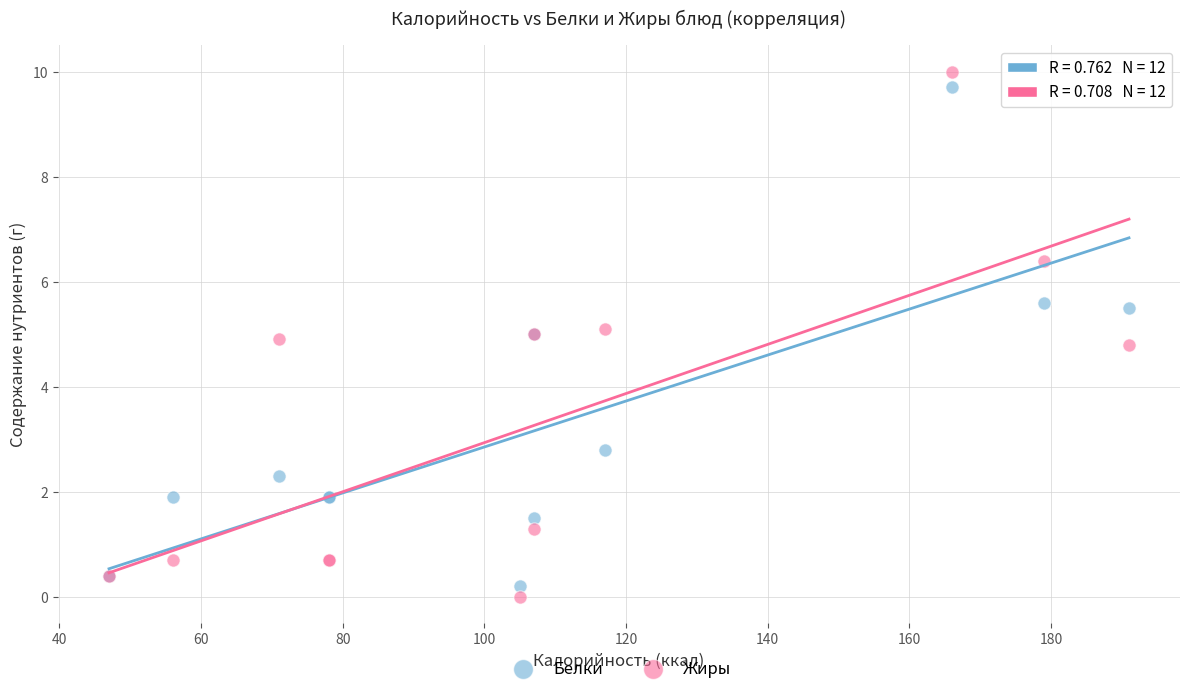

Which series contains the lowest Y value?

Жиры